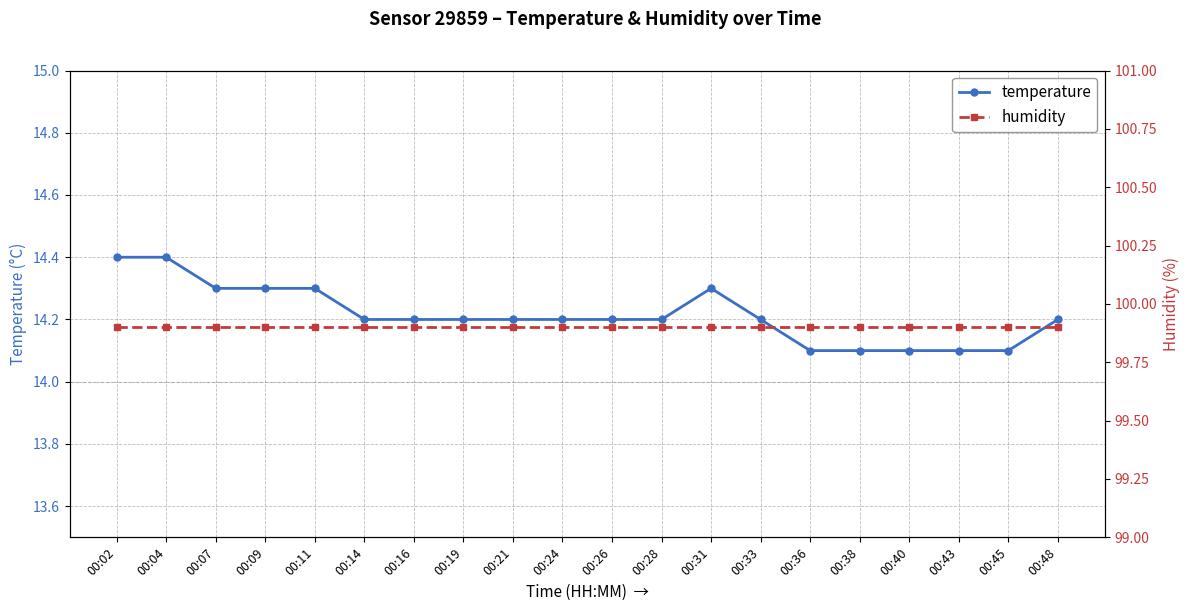

What is the spread (max minus min) of values at 00:24?

85.7